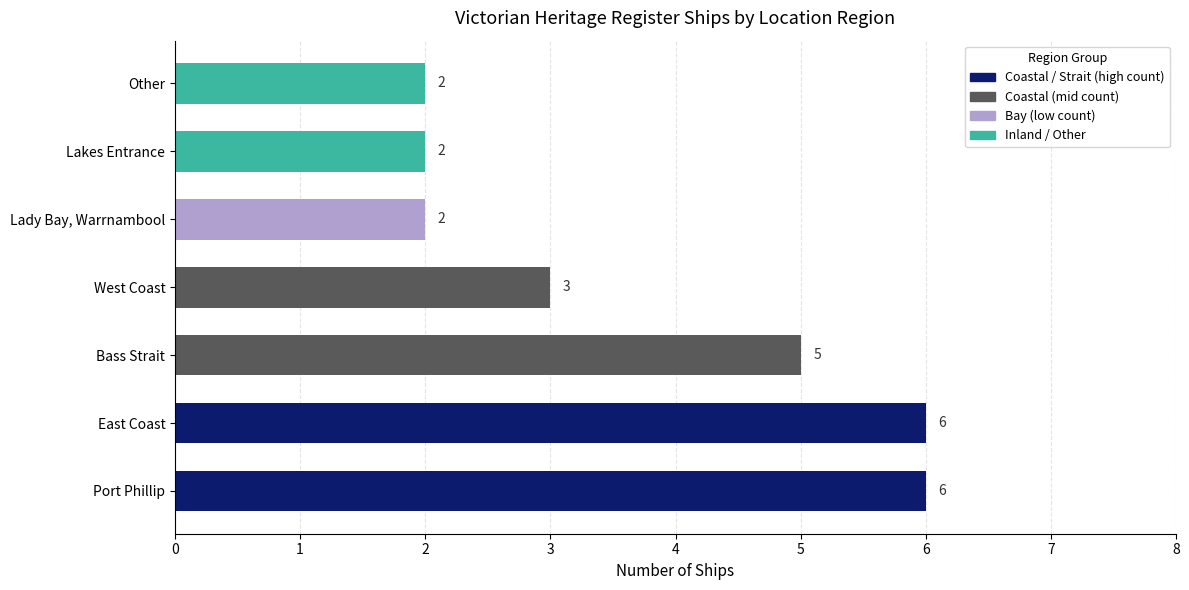

How many values are between 2 and 6?

7